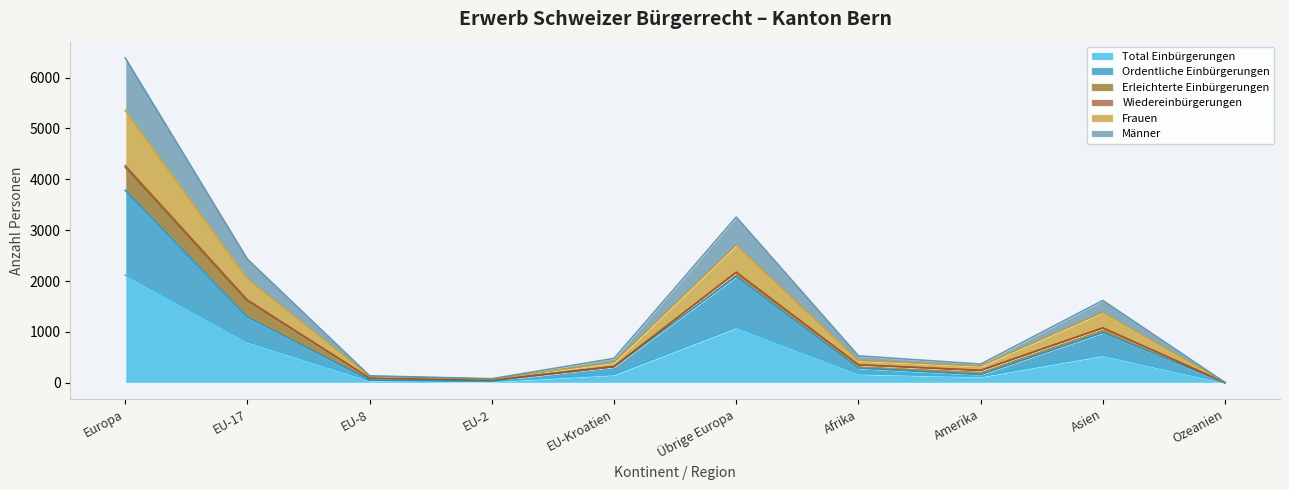

Which category has the highest value across all series?

Europa